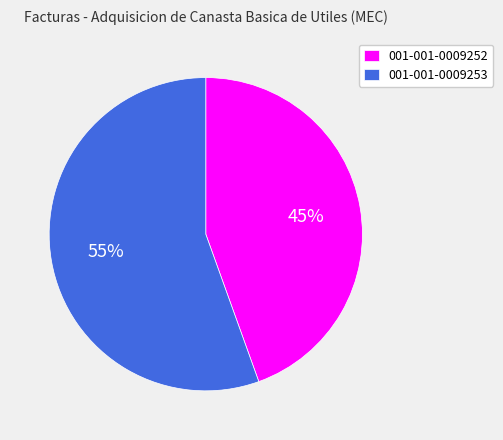

Combined, do 001-001-0009252 and 001-001-0009253 account for over 50%?

Yes